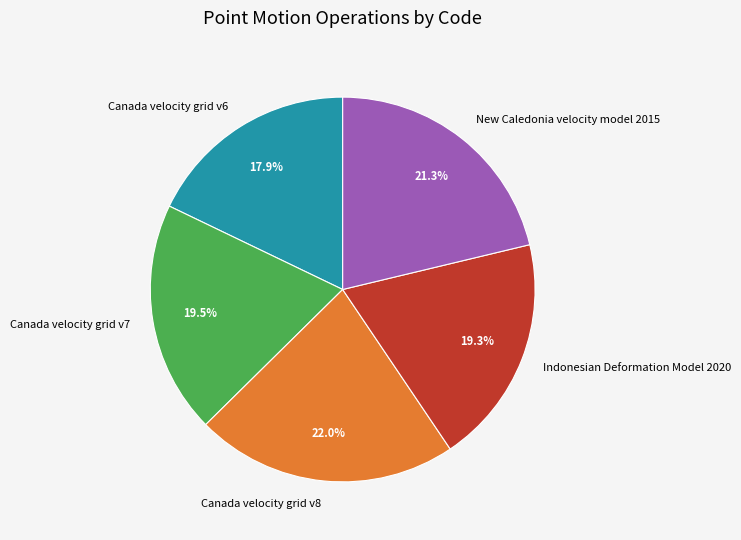

What is the largest slice in the pie chart?

Canada velocity grid v8